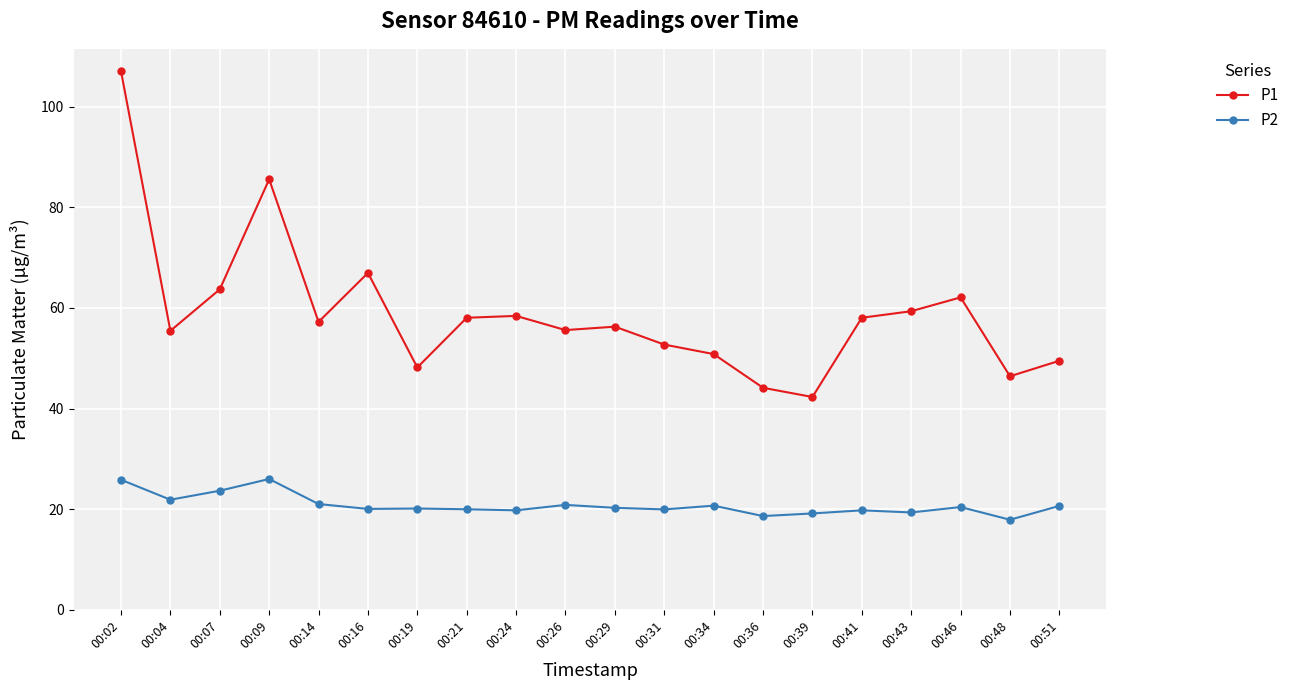

What is the spread (max minus min) of values at 00:29?

36.0